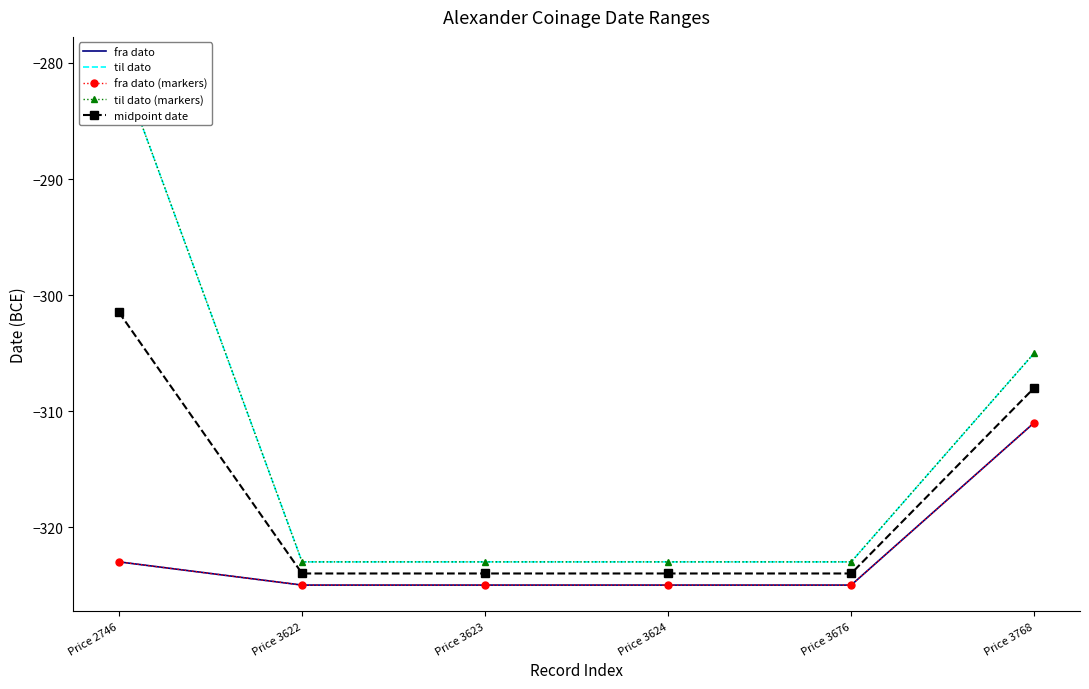

What is the difference between the second highest and minimum values in the til dato series?

18.0